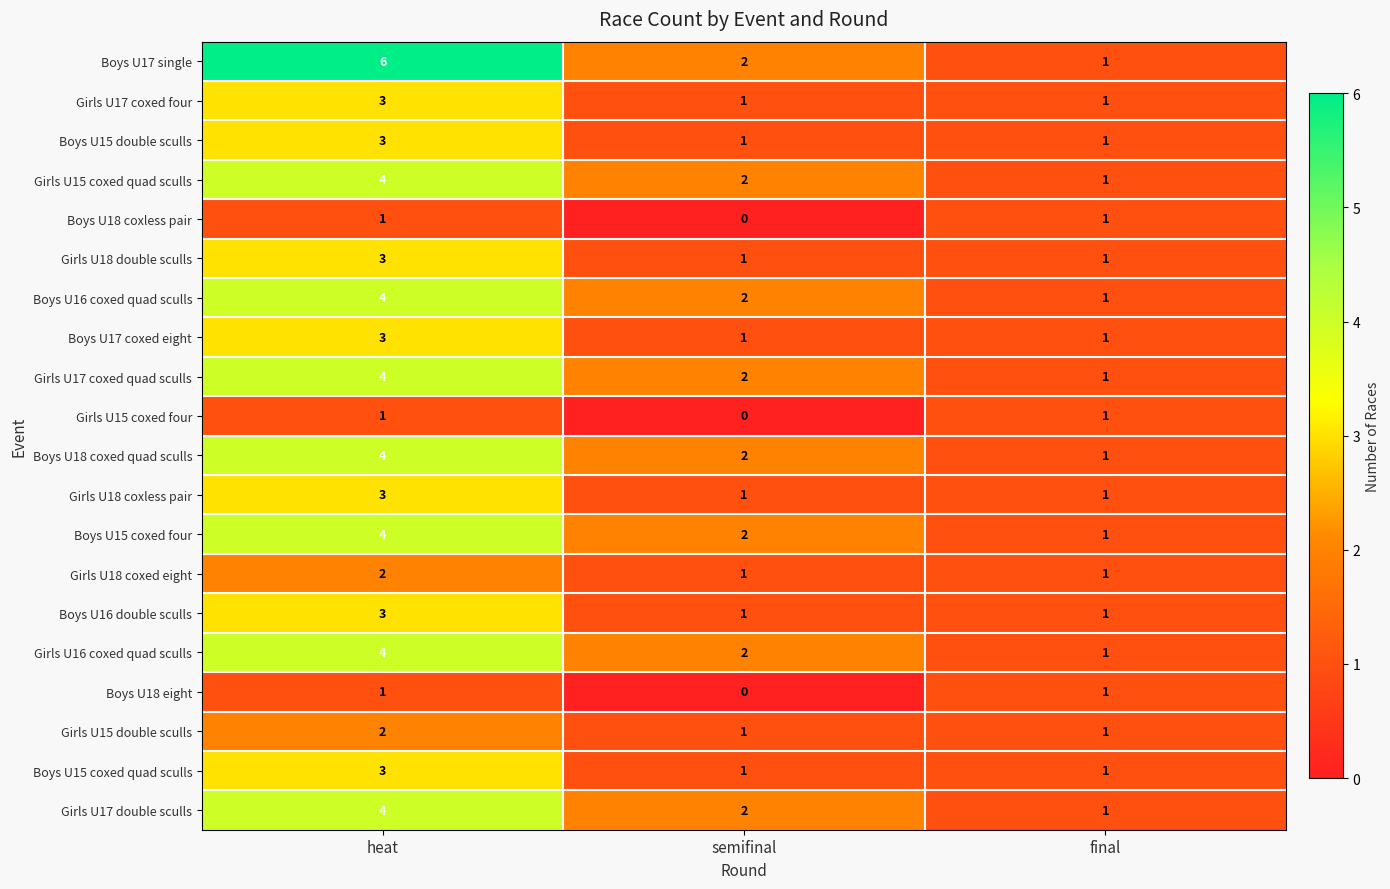

Which category has the highest value across all series?

heat